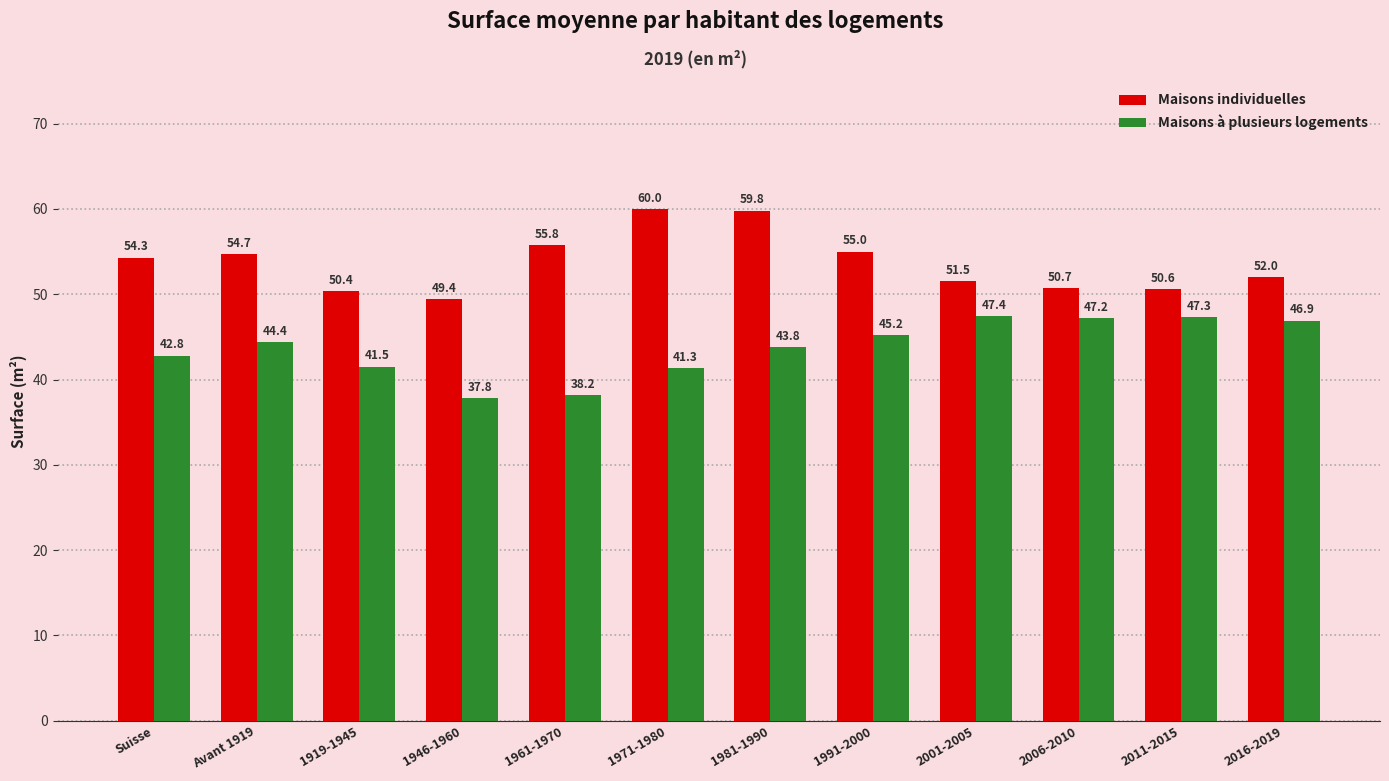

Read the Maisons à plusieurs logements value at Suisse.

42.8